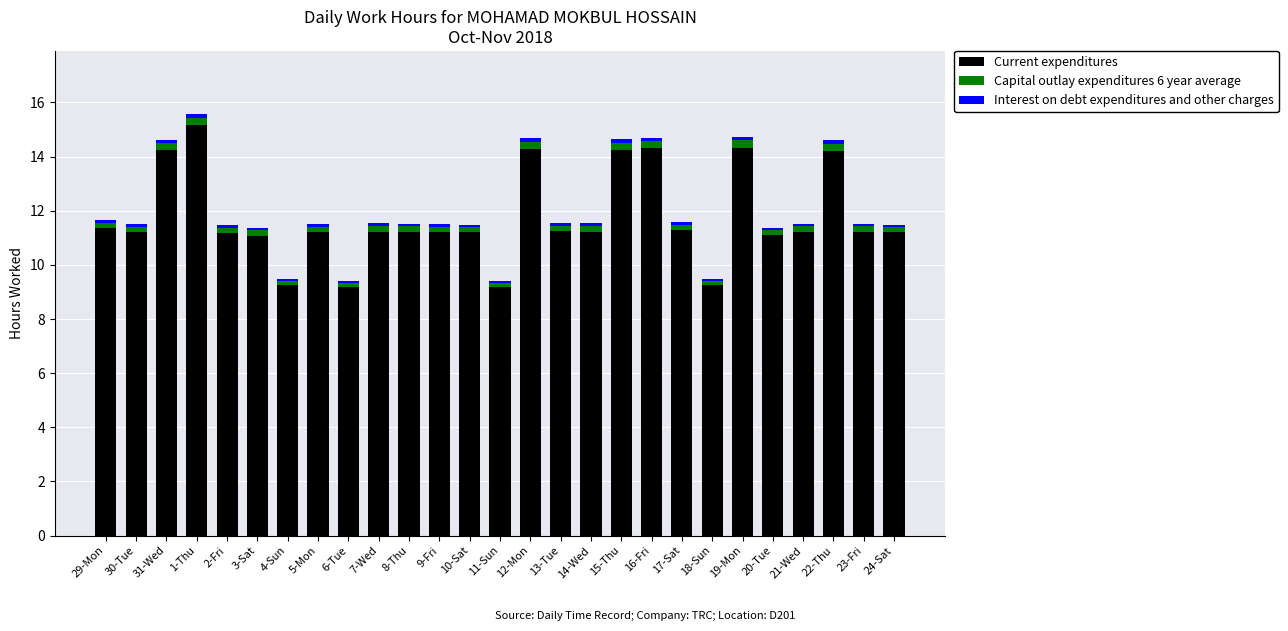

What is the difference between the maximum and second lowest values in the Current expenditures series?

6.0